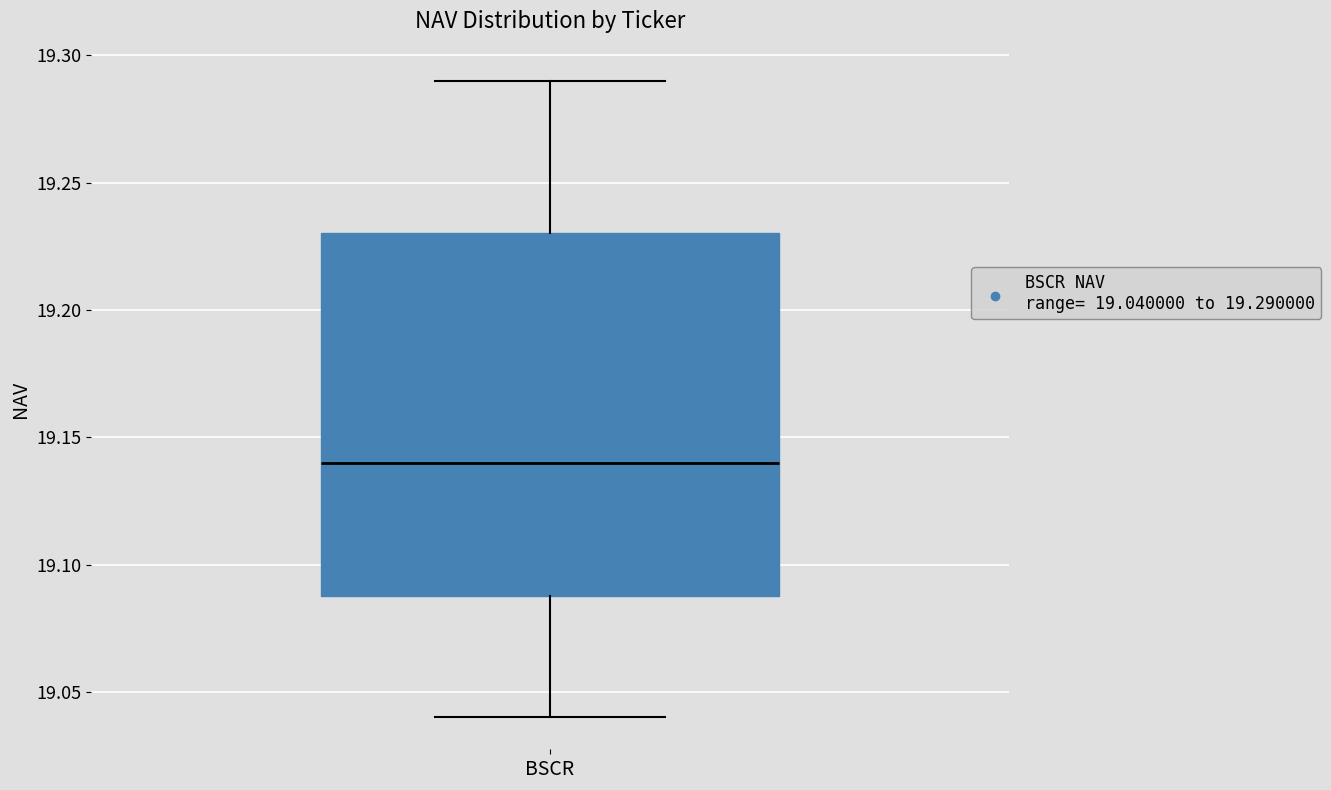

Where does the lower whisker of the box for BSCR end on the y-axis? The values are not printed on the chart, so give them approximately, as read against the axis.

19.04